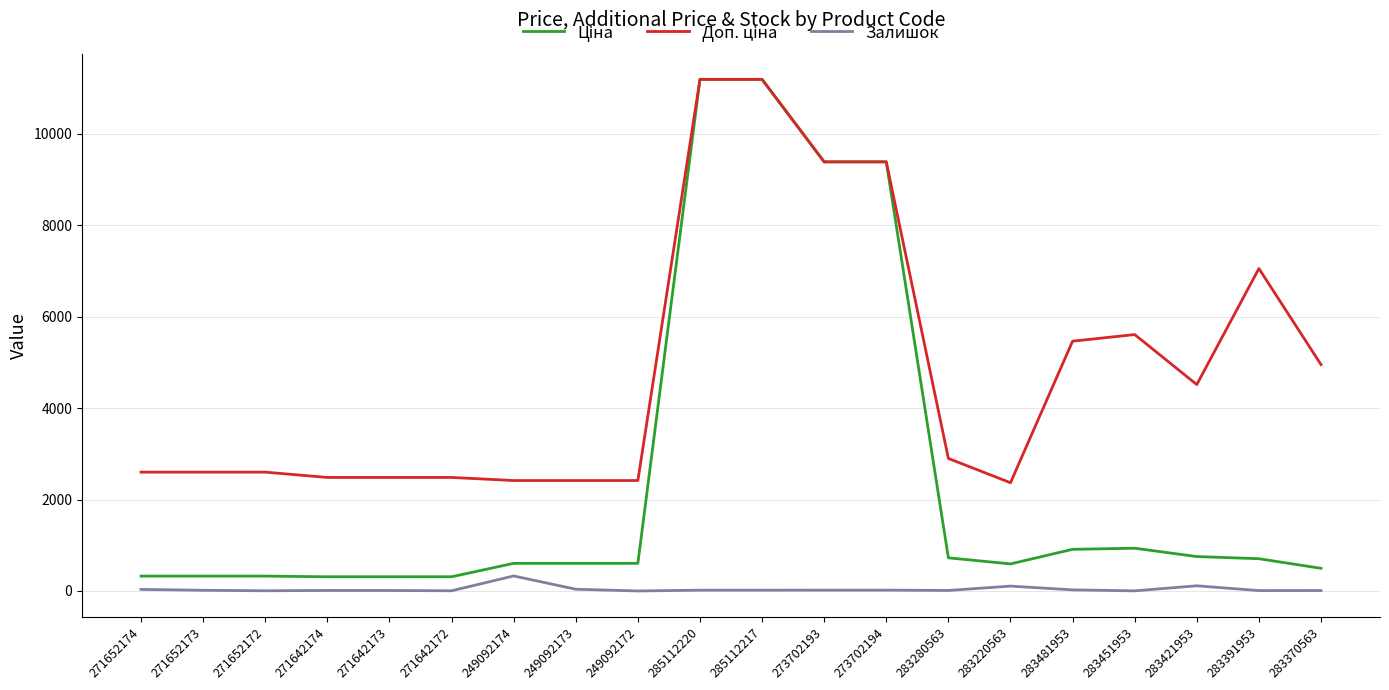

What is the maximum value shown in the chart?

11188.2